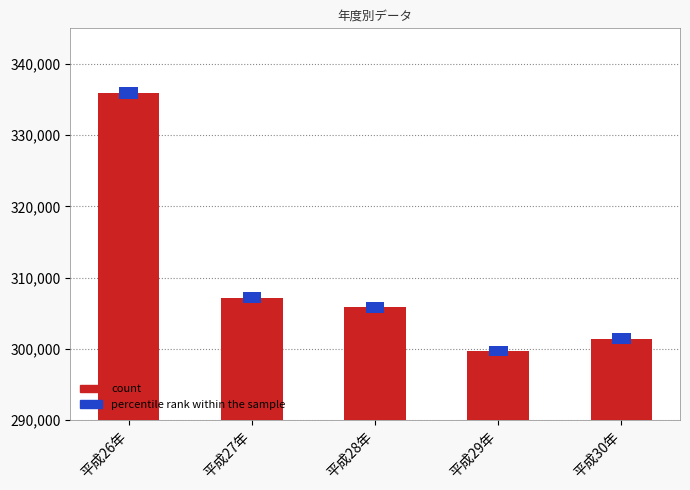

Is it true that the value at 平成26年 is 335900?

True